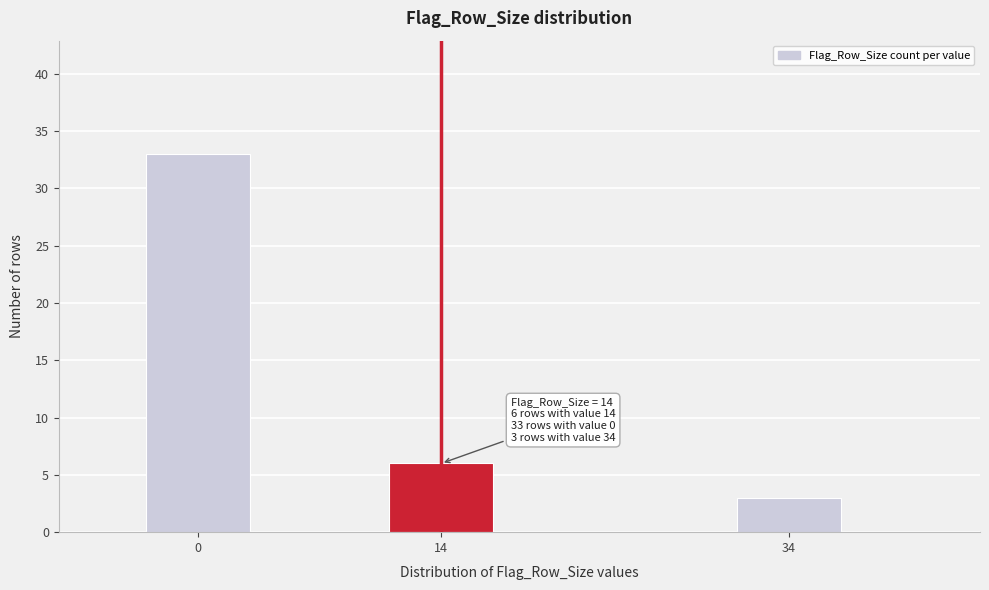

Reading right to left, extract all data points from this chart.

34=3	14=6	0=33